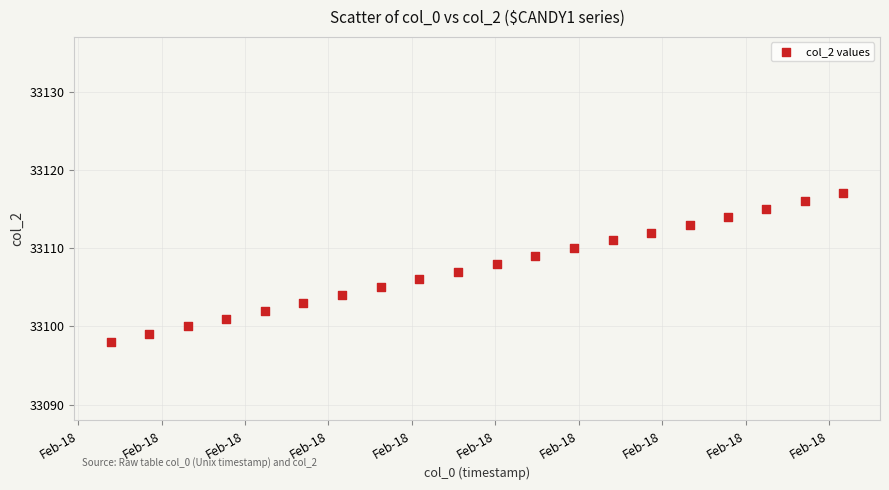

What is the range of Y values (max minus min)?

19